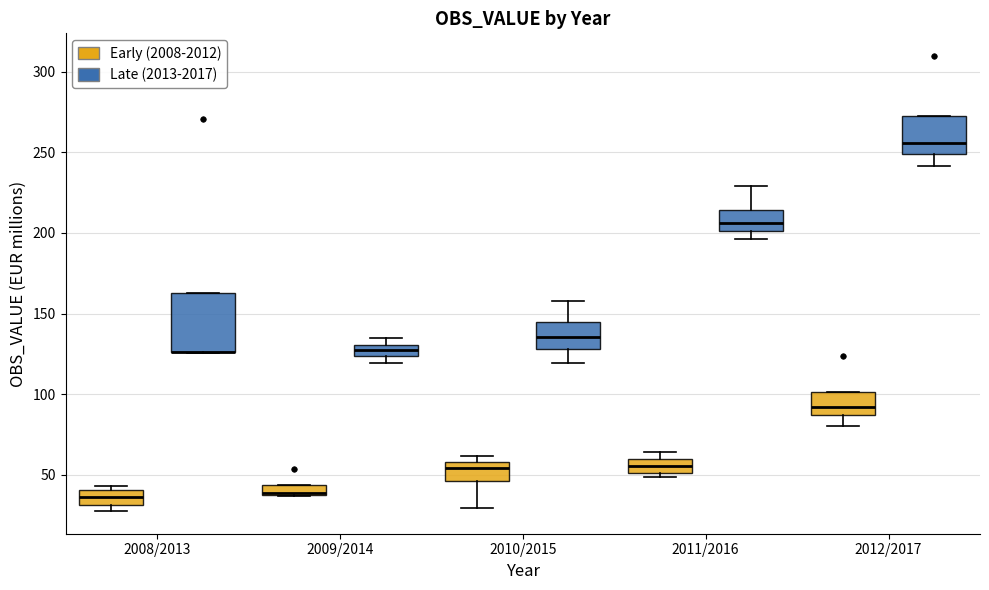

Where does the lower whisker of the box for 2010/2015 (Early (2008-2012)) end on the y-axis? The values are not printed on the chart, so give them approximately, as read against the axis.

30